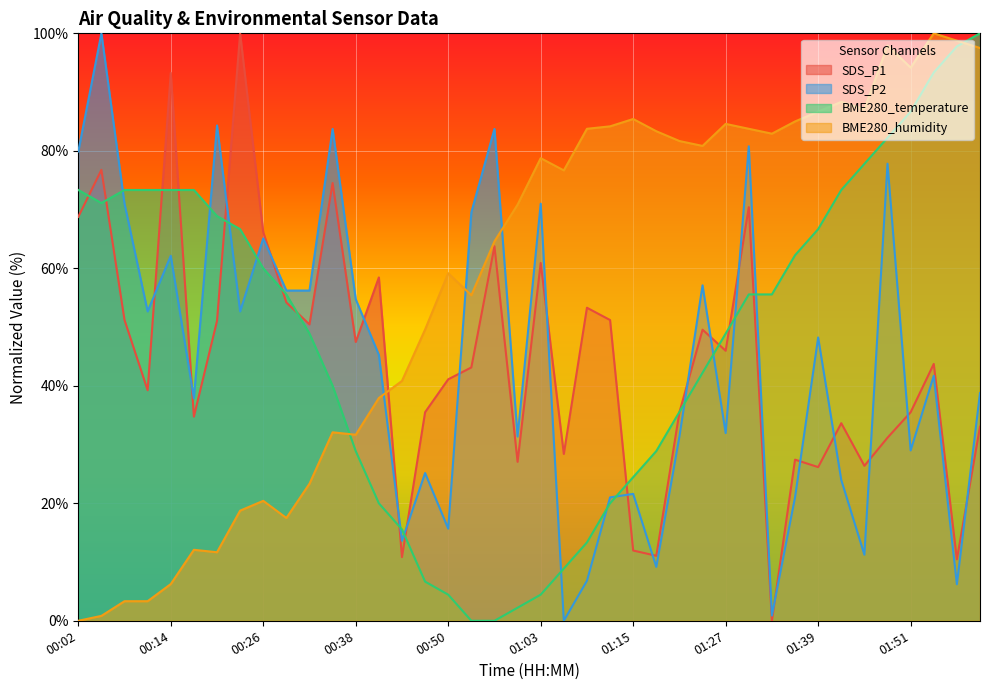

What is the total value across all series at 02:00?

269.3